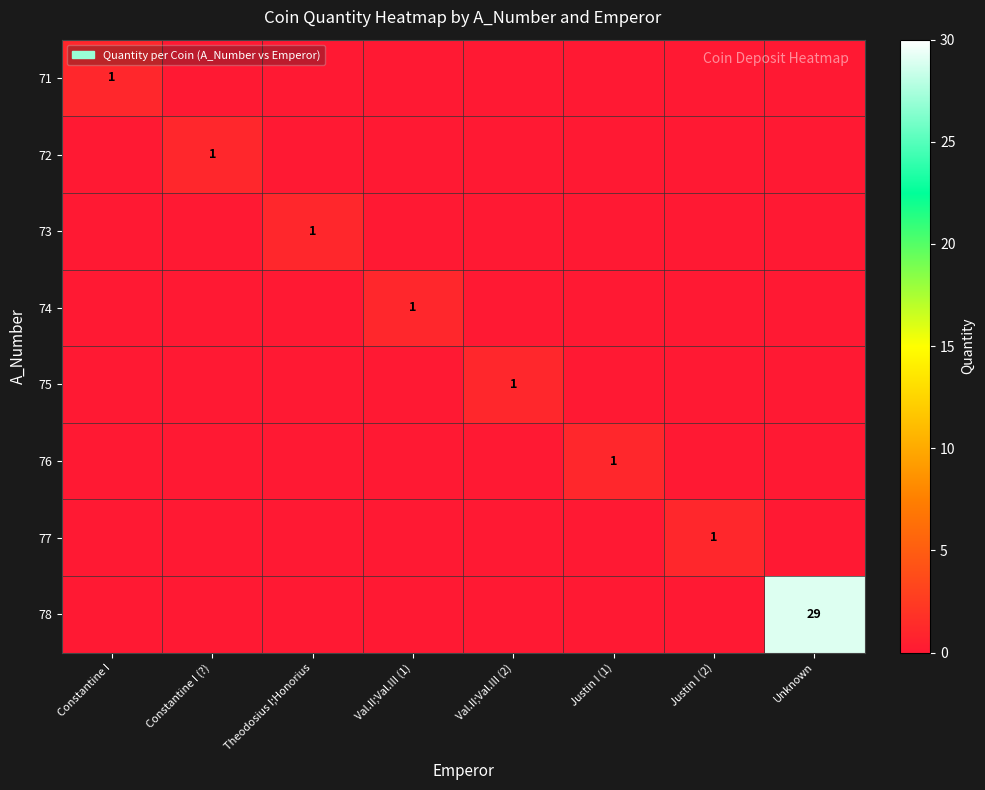

True or false: 74 has a value of 1 at Val.II;Val.III (1).

True